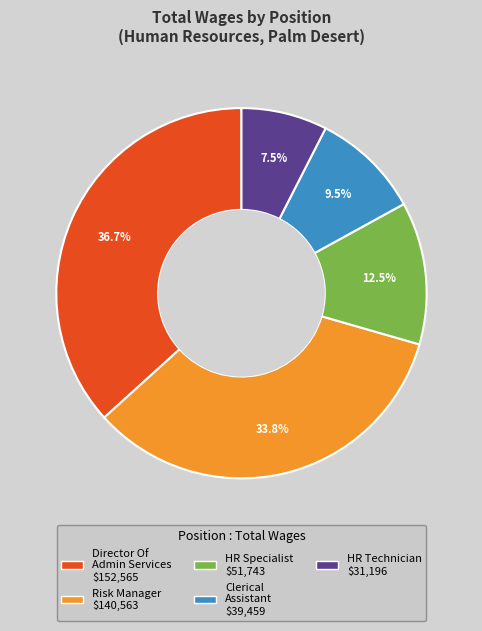

Is there any slice that represents more than half of the pie?

No